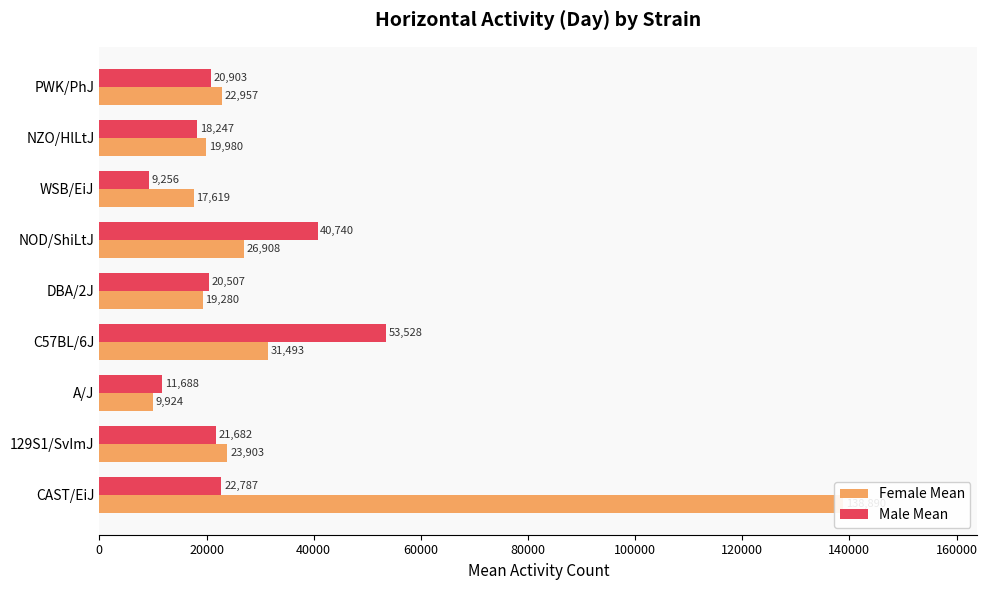

What is the lowest value of the Male Mean series?

9256